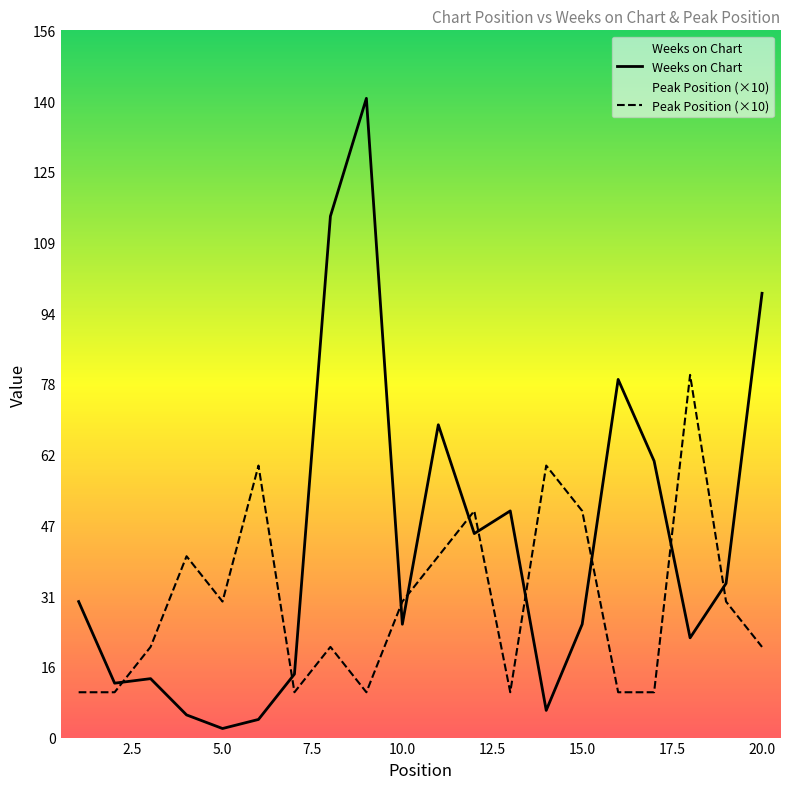

Does the chart display data point markers on the line(s)?

No